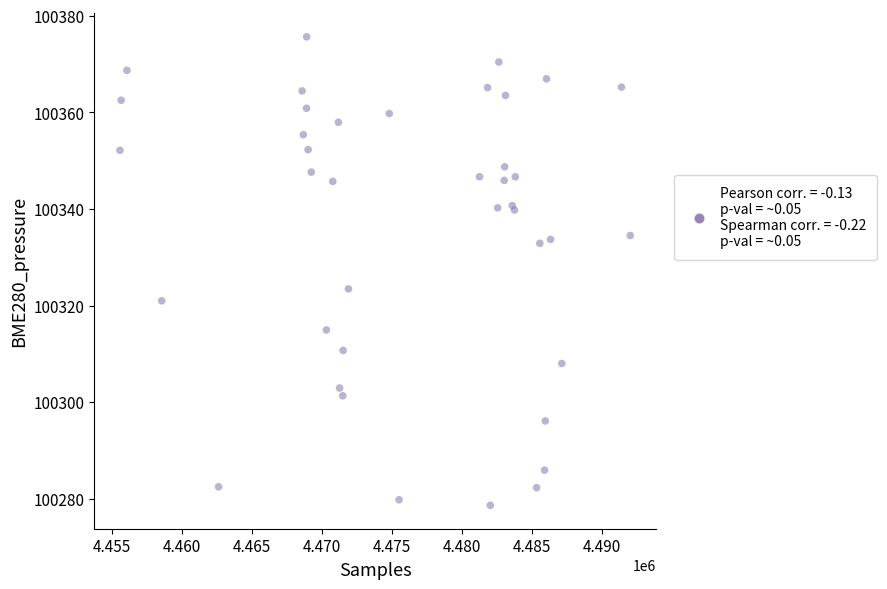

What Y value in the scatter plot is closest to 100327?

100323.4